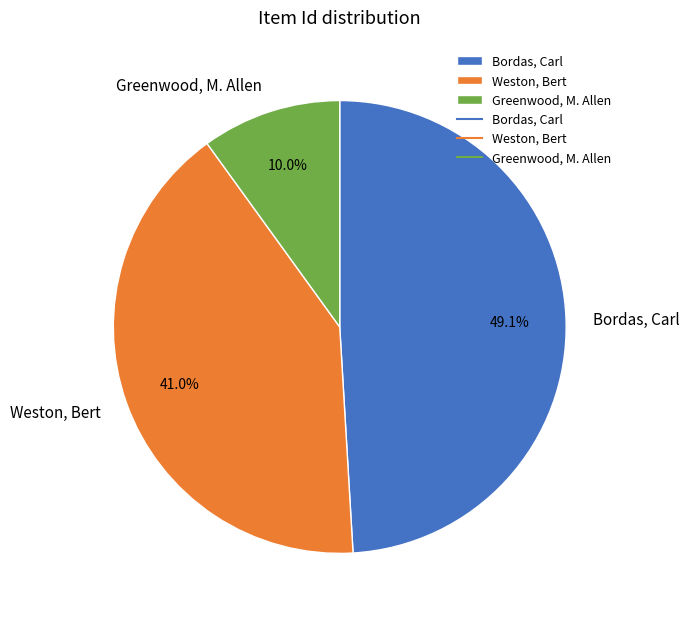

Is there any slice that represents more than half of the pie?

No